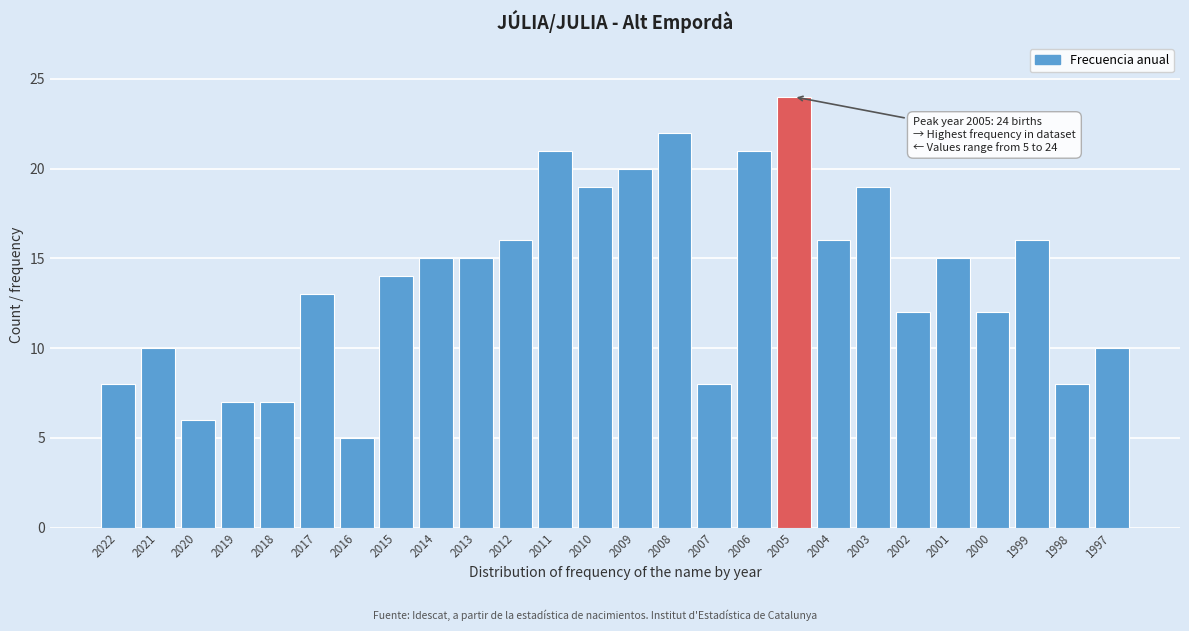

Reading left to right, what are all the values shown in this chart?

2022=8	2021=10	2020=6	2019=7	2018=7	2017=13	2016=5	2015=14	2014=15	2013=15	2012=16	2011=21	2010=19	2009=20	2008=22	2007=8	2006=21	2005=24	2004=16	2003=19	2002=12	2001=15	2000=12	1999=16	1998=8	1997=10